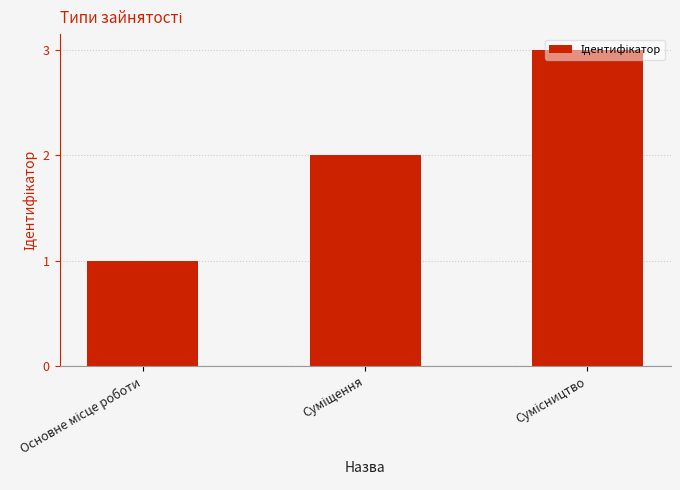

What is the maximum value shown in the chart?

3